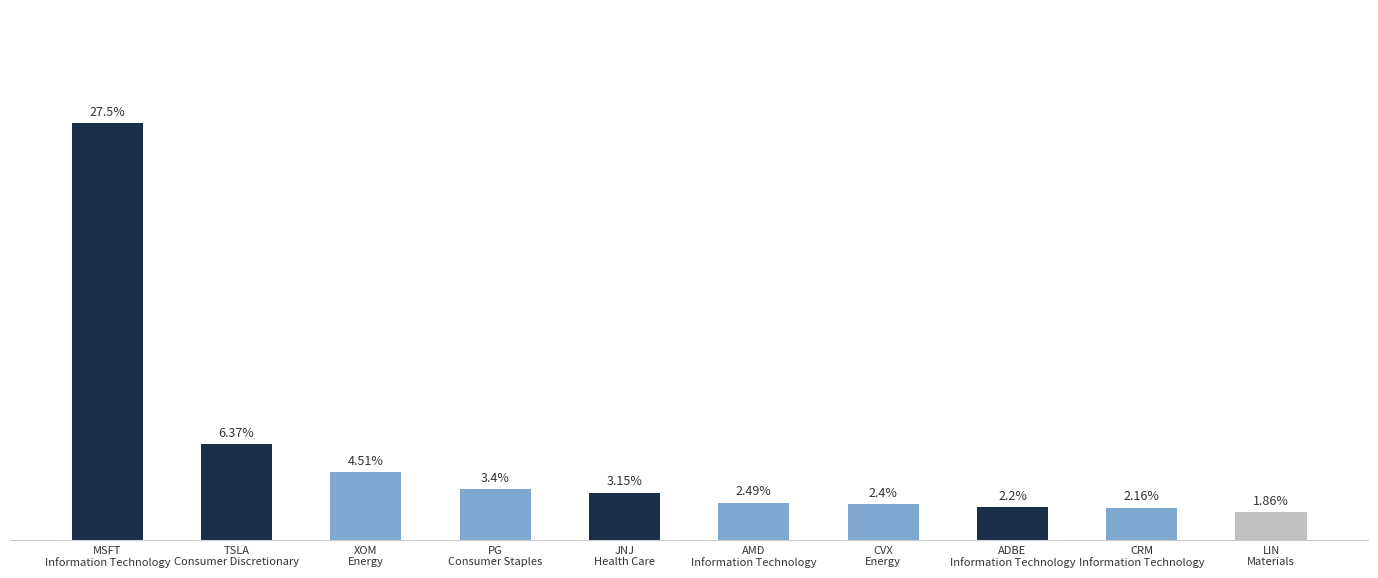

List the labels in order of value, largest first.

MSFT
Information Technology, TSLA
Consumer Discretionary, XOM
Energy, PG
Consumer Staples, JNJ
Health Care, AMD
Information Technology, CVX
Energy, ADBE
Information Technology, CRM
Information Technology, LIN
Materials